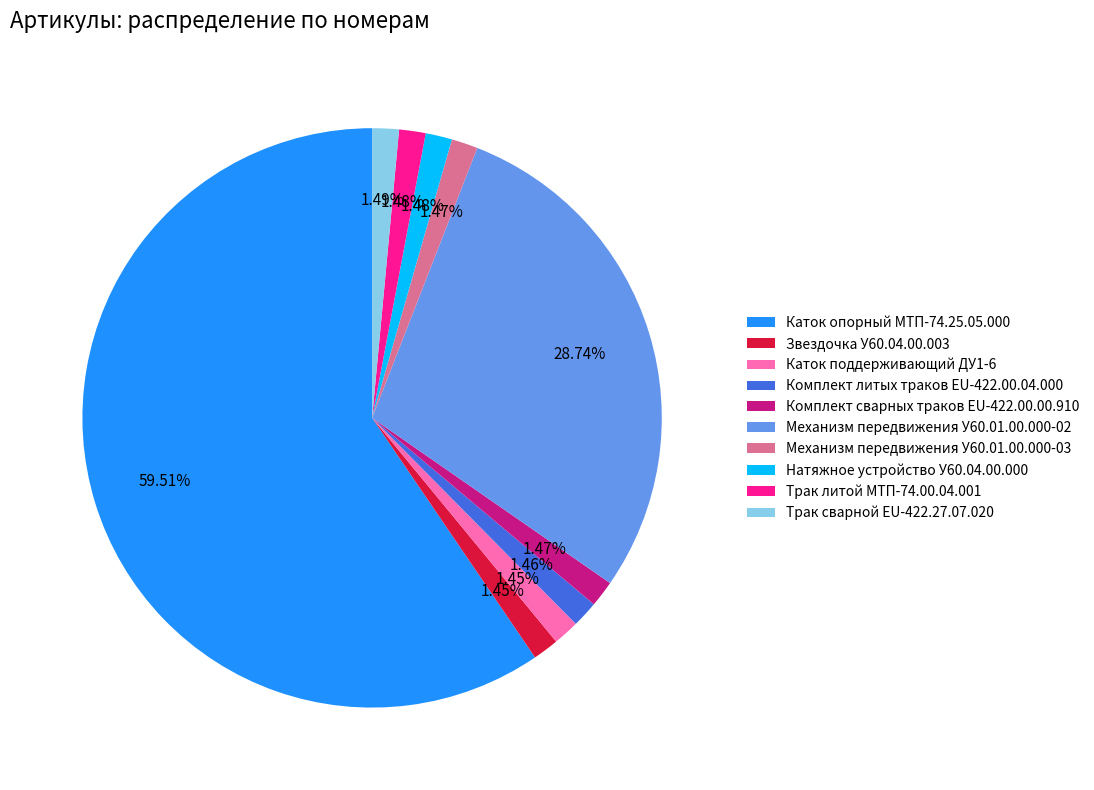

Does Каток опорный МТП-74.25.05.000 represent more than half of the total?

Yes